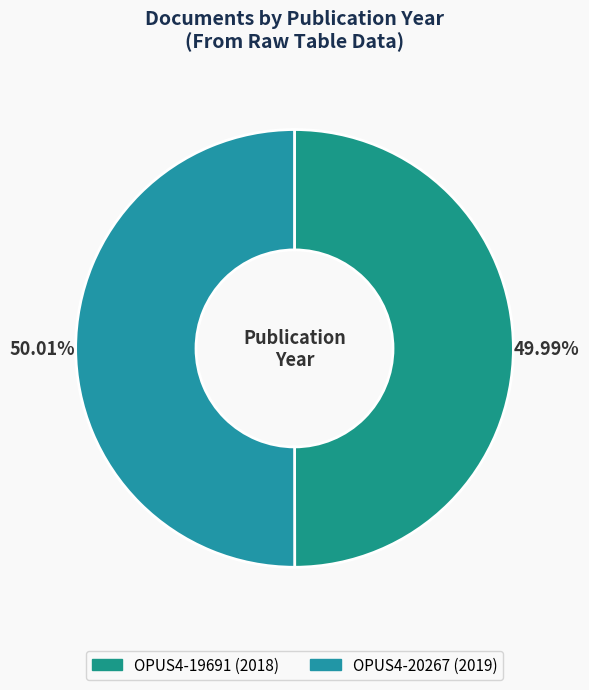

To the nearest percent, what is the combined percentage of OPUS4-20267 and OPUS4-19691?

100%